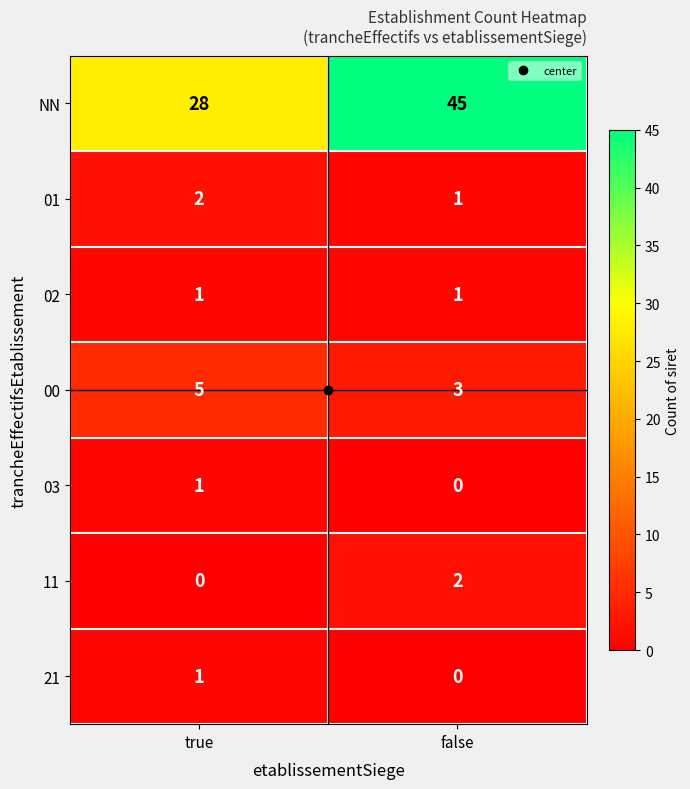

Which category has the highest value across all series?

false